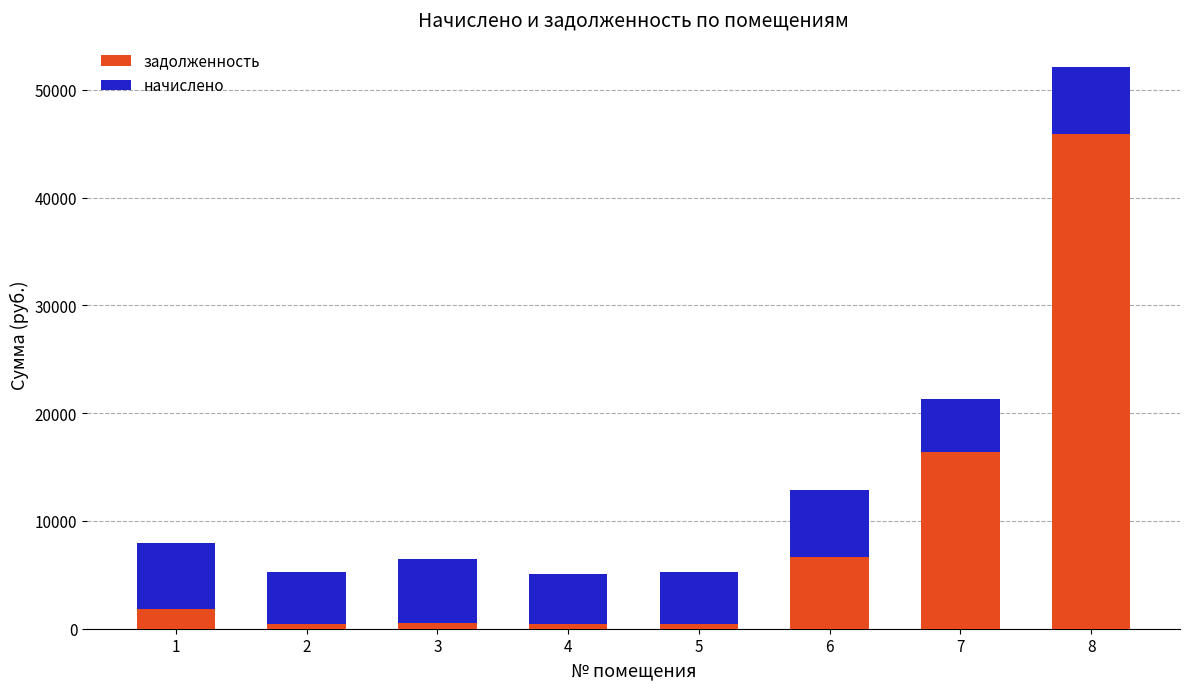

What is the sum of all задолженность values?

72454.6